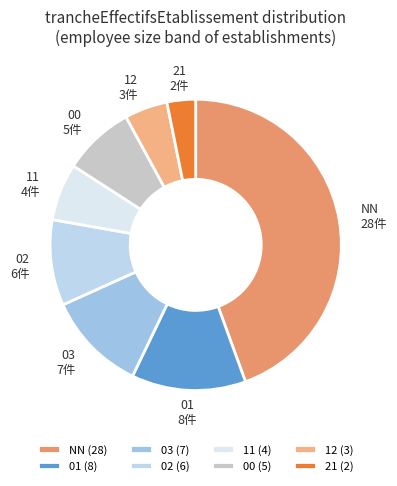

How many slices are in this pie chart?

8